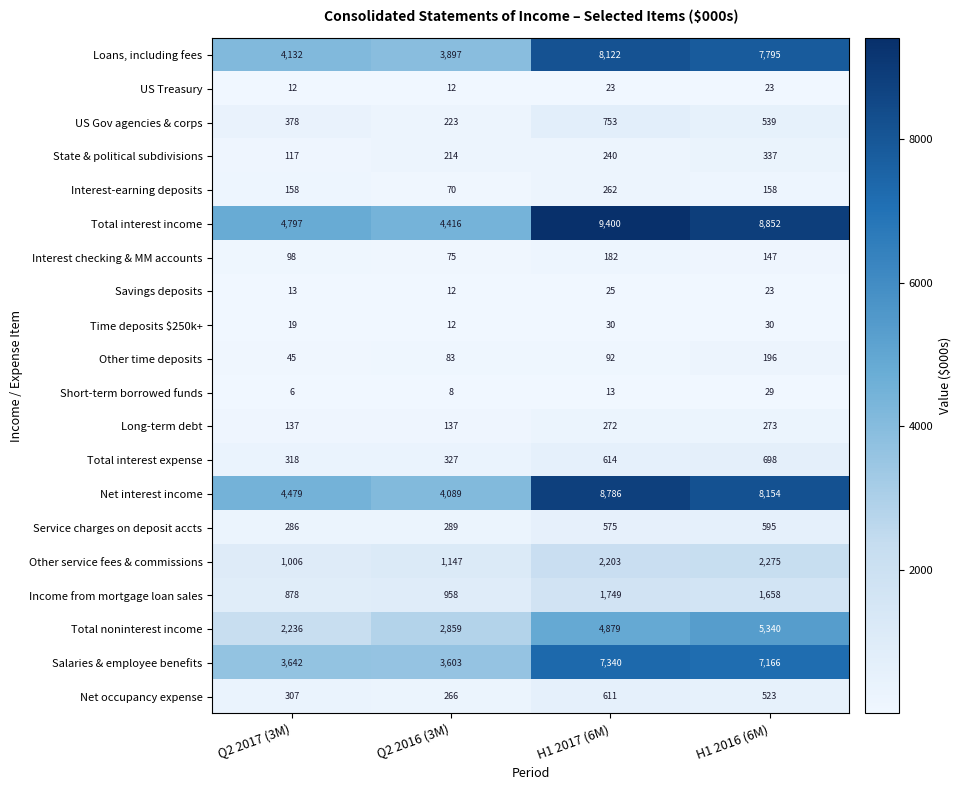

What is the sum of all Net interest income values?

25508